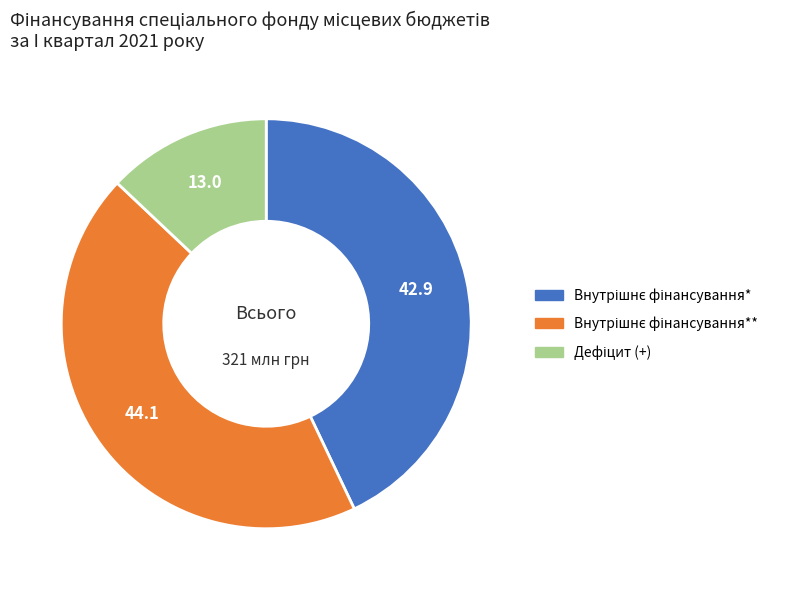

Is there any slice that represents more than half of the pie?

No